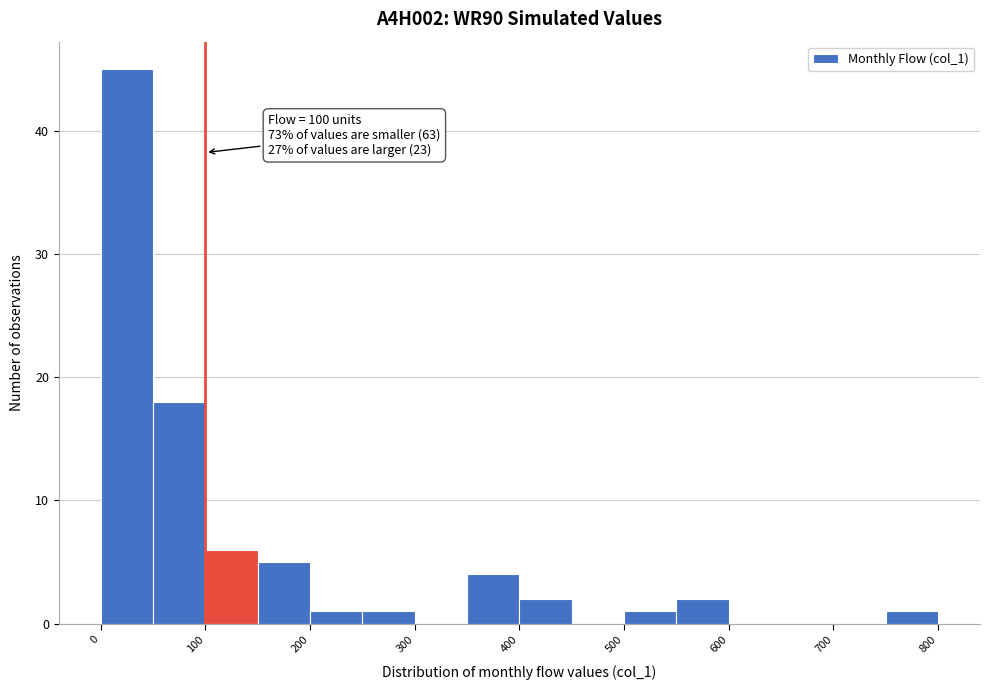

Which range on the x-axis has the tallest bar?

0 to 50